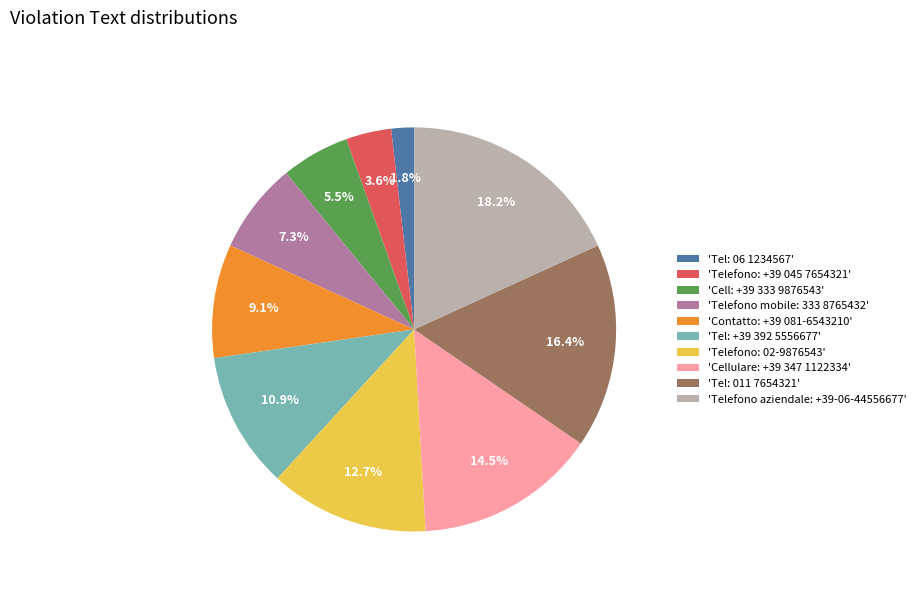

Between 'Tel: +39 392 5556677' and 'Telefono mobile: 333 8765432', which is larger?

'Tel: +39 392 5556677'